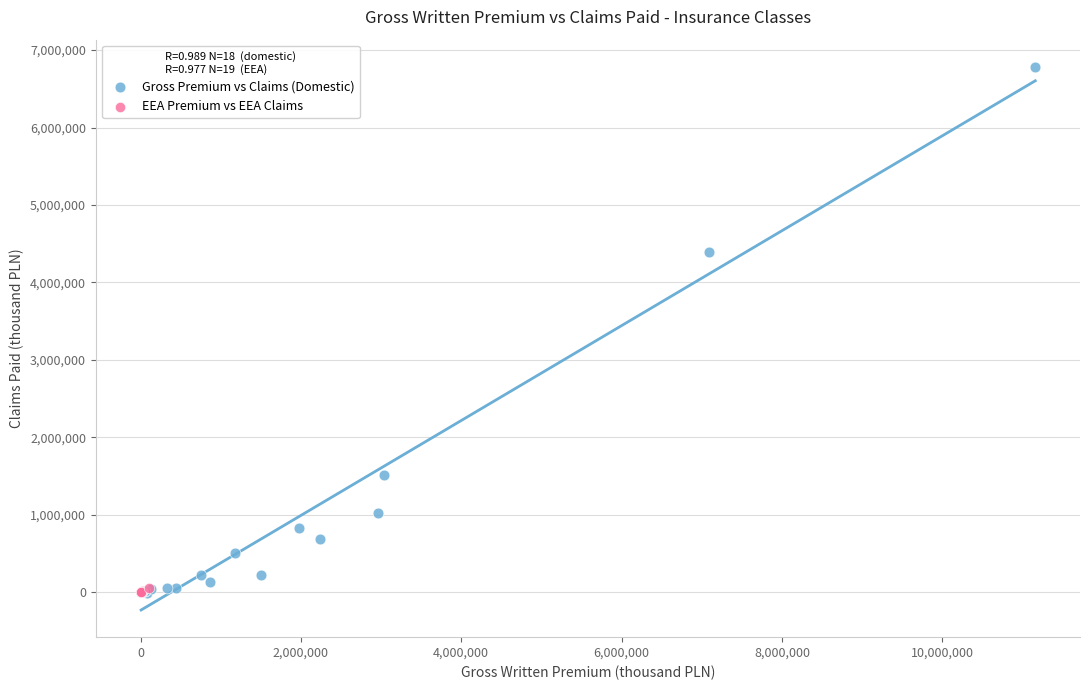

What are all the series names shown in the legend?

Gross Premium vs Claims (Domestic), EEA Premium vs EEA Claims